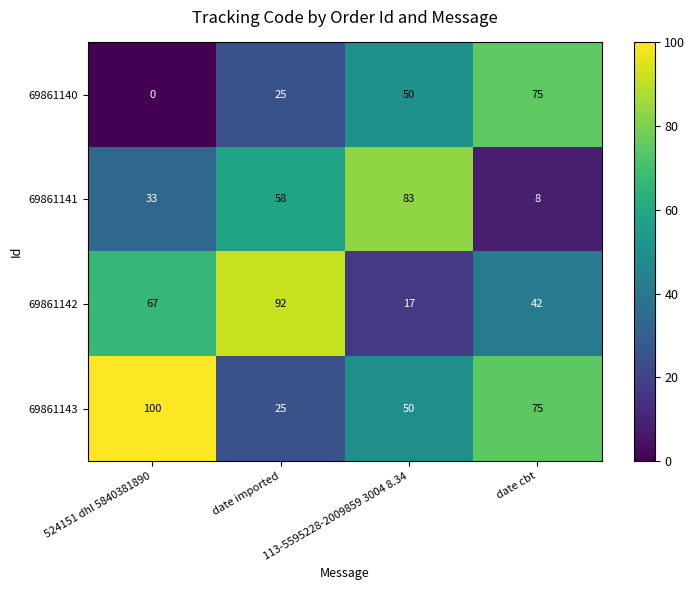

Which label corresponds to the largest value in the chart?

524151 dhl 5840381890